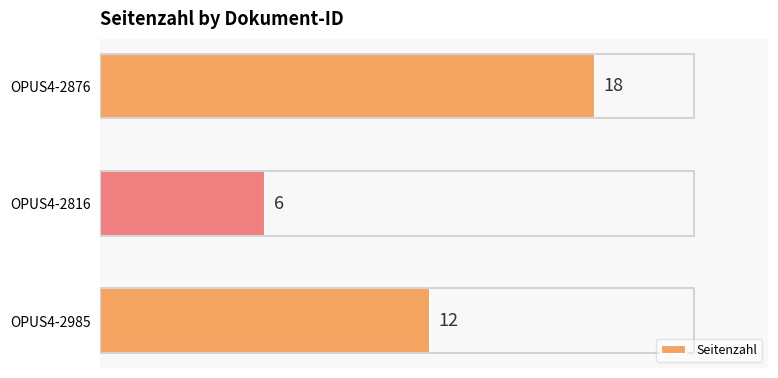

Which has a higher value, OPUS4-2985 or OPUS4-2816?

OPUS4-2985